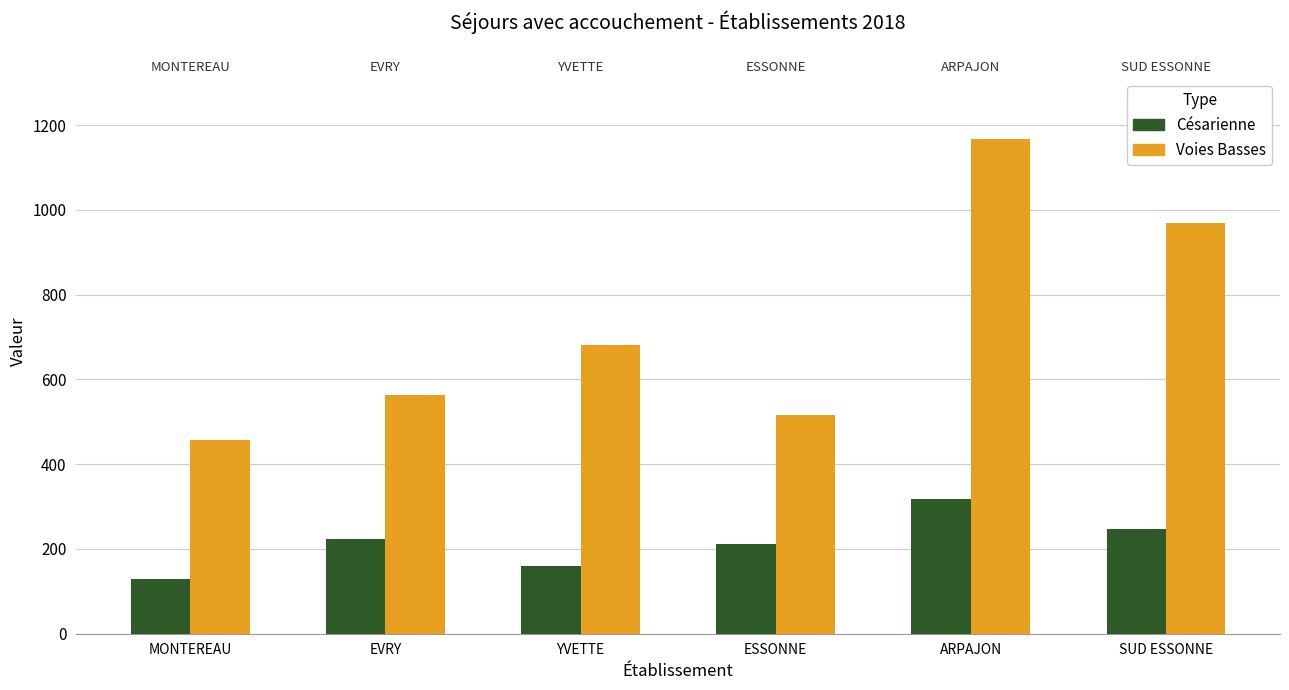

Which label corresponds to the largest value in the chart?

ARPAJON